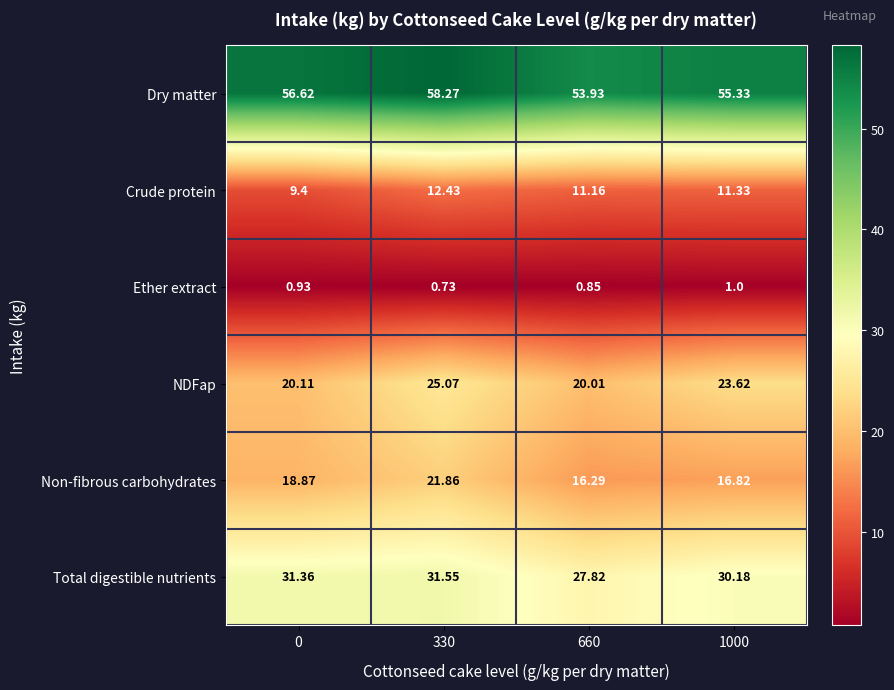

What is the maximum value shown in the chart?

58.3